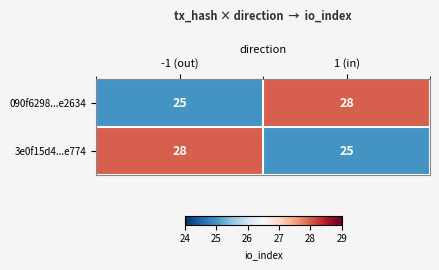

The value of 3e0f15d4...e774 at 1 (in) is 17. True or false?

False